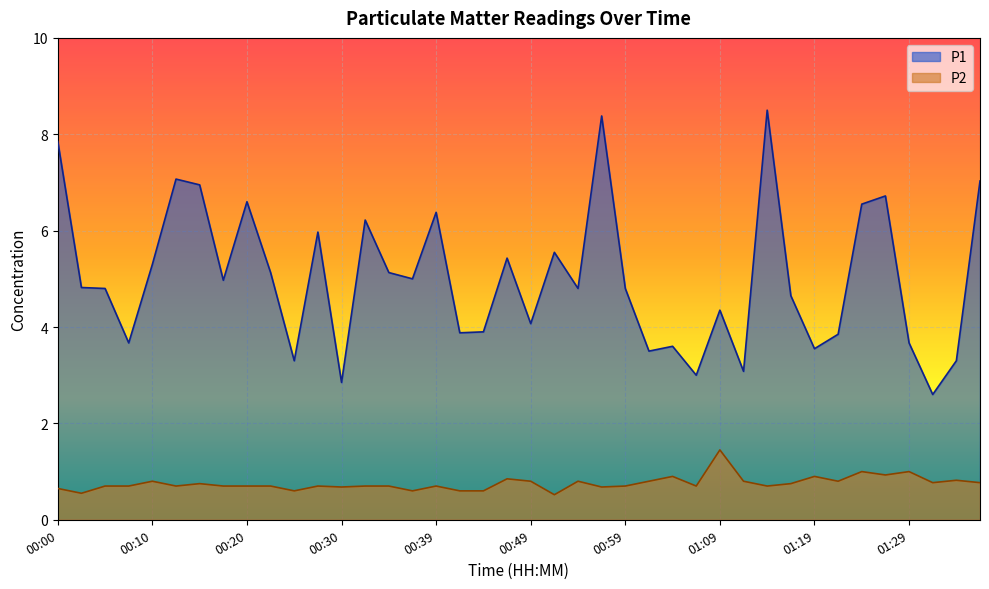

What is the greatest value displayed?

8.5